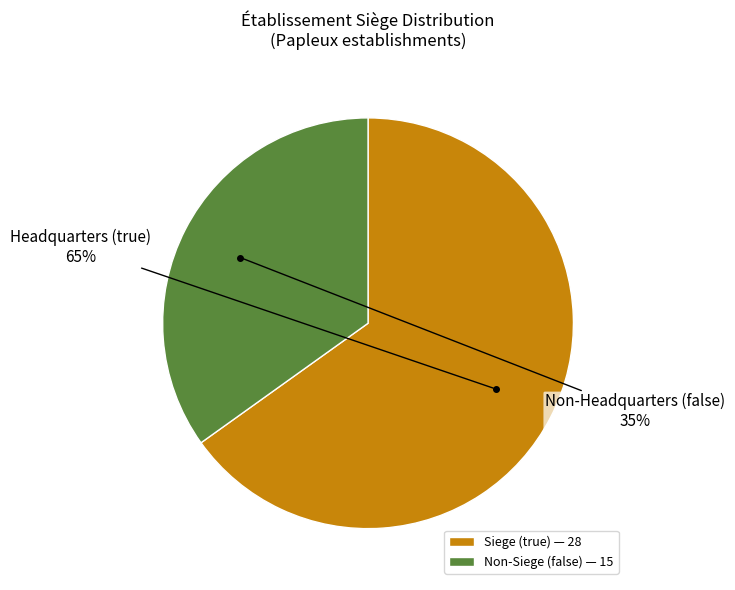

To the nearest percent, what percentage of the pie is Non-Siege (false) — 15?

35%